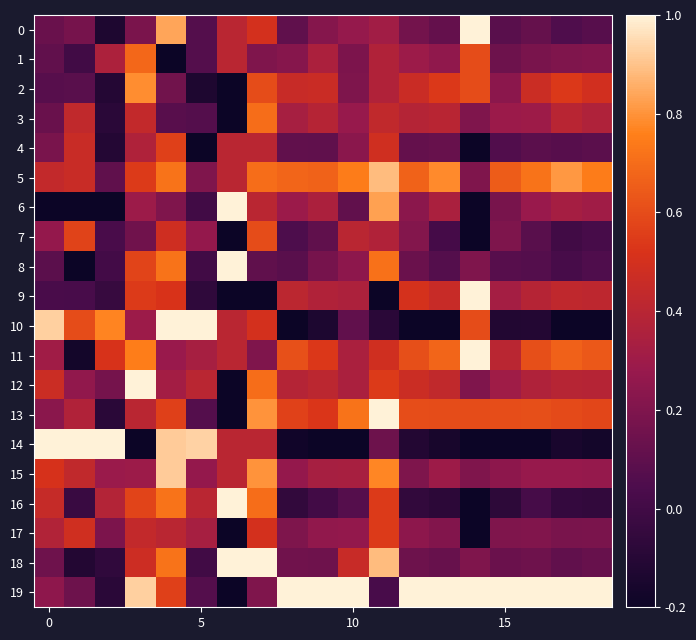

What is the minimum value shown in the chart?

-0.2